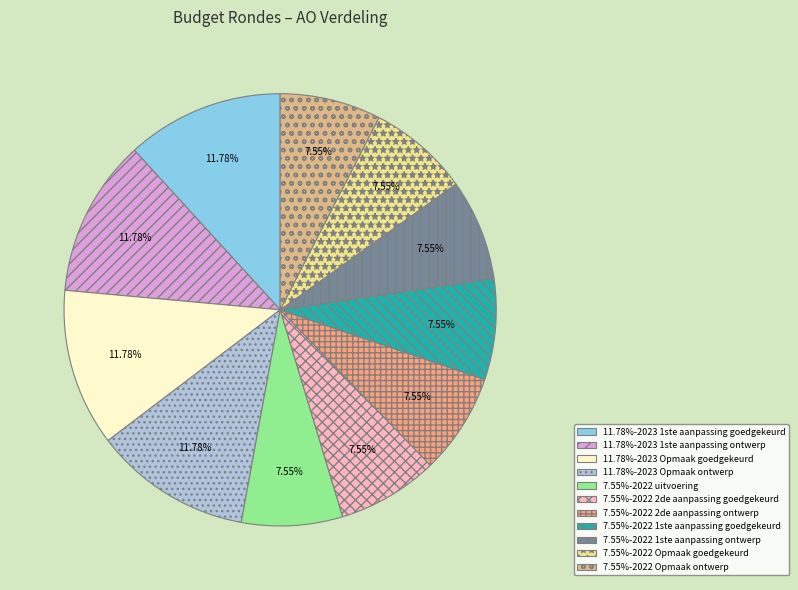

Is there a majority slice in this chart?

No